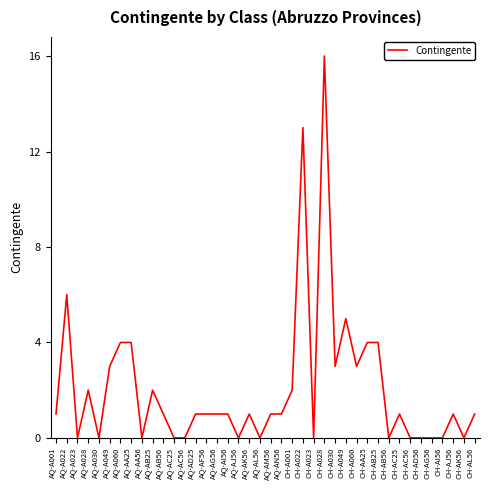

Reading left to right, list all the values displayed in this chart.

1	6	0	2	0	3	4	4	0	2	1	0	0	1	1	1	1	0	1	0	1	1	2	13	0	16	3	5	3	4	4	0	1	0	0	0	0	1	0	1